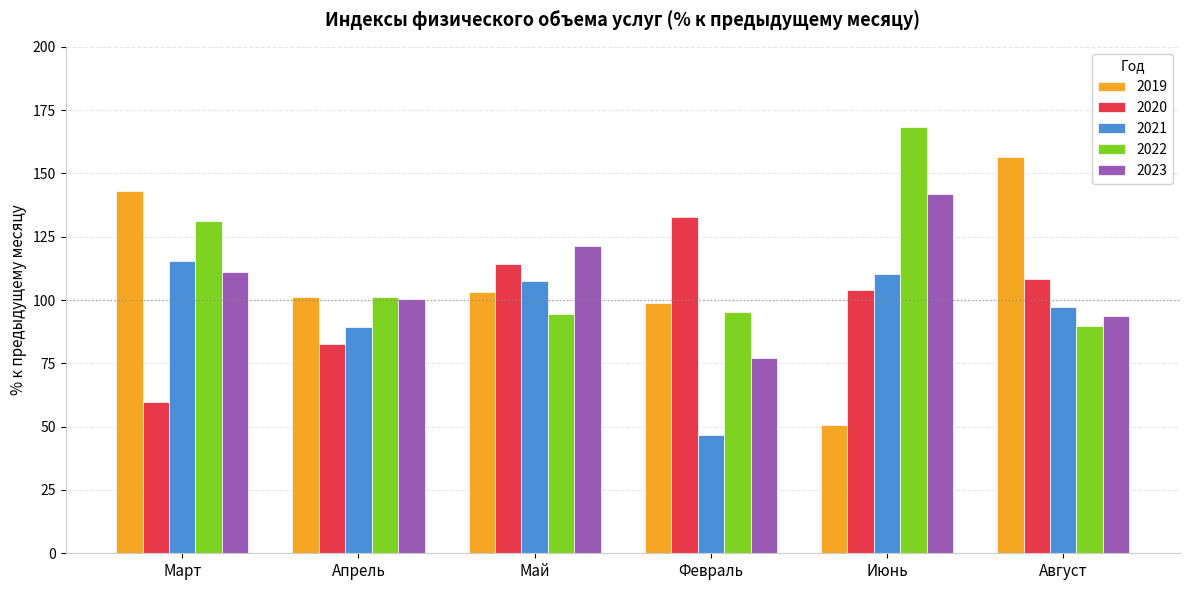

At how many categories does at least one series exceed 167?

1